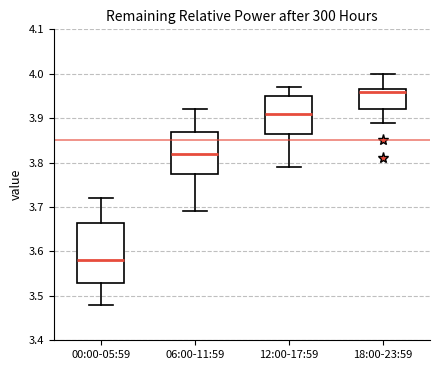

Reading left to right, read every box against the y-axis: the position of its median line, the range the box covers, and the ends of its whiskers. The values are not printed on the chart, so give them approximately, as read against the axis.

00:00-05:59: median 3.58, box 3.53 to 3.67, whiskers 3.48 to 3.72
06:00-11:59: median 3.82, box 3.78 to 3.87, whiskers 3.69 to 3.92
12:00-17:59: median 3.91, box 3.87 to 3.95, whiskers 3.79 to 3.97
18:00-23:59: median 3.96, box 3.92 to 3.97, whiskers 3.89 to 4.00